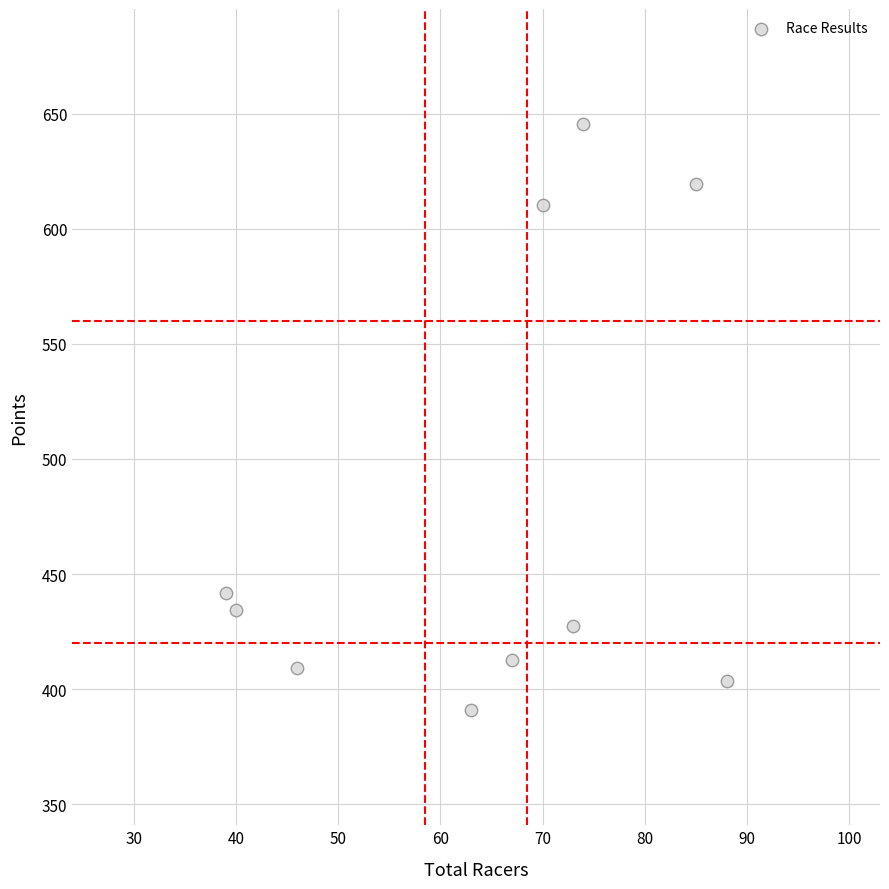

What is the range of Y values (max minus min)?

254.7